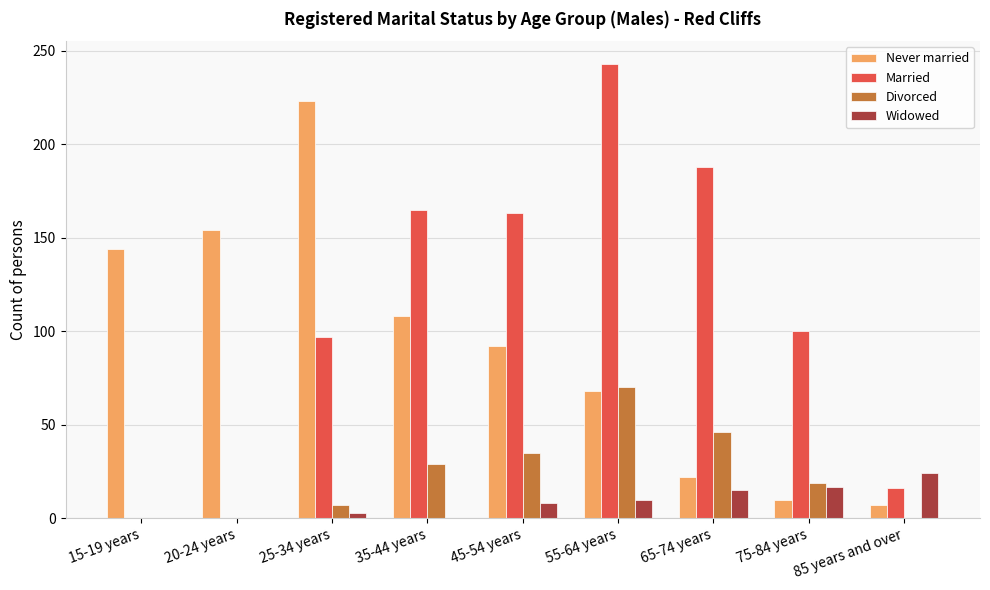

The Married series shows 170 at 75-84 years. True or false?

False